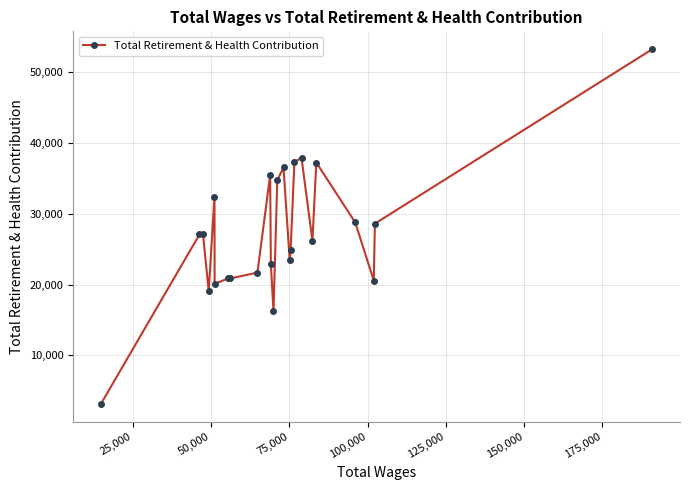

What is the value of the 23rd point from the left?

28596